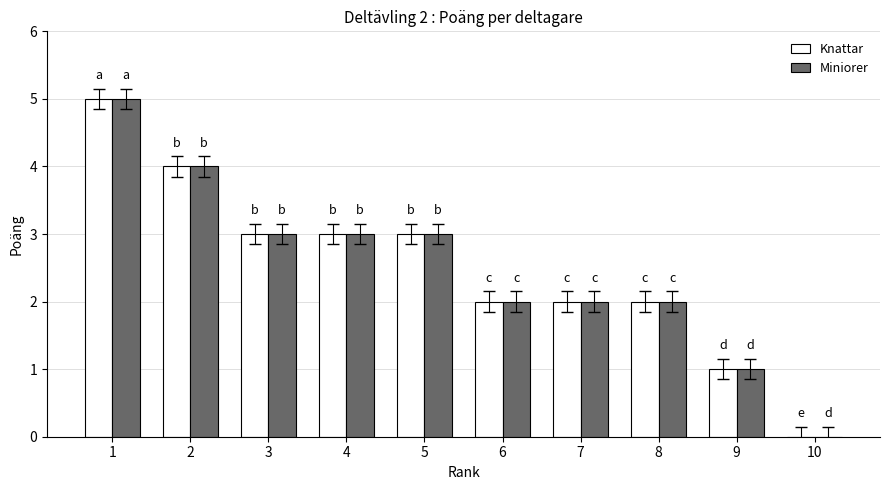

How many categories are shown in the chart?

10